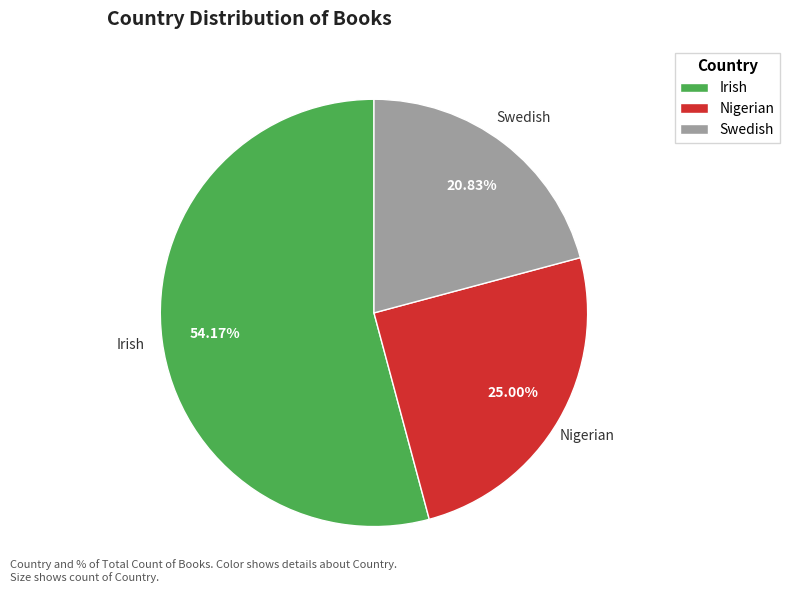

Count the number of slices in the pie.

3